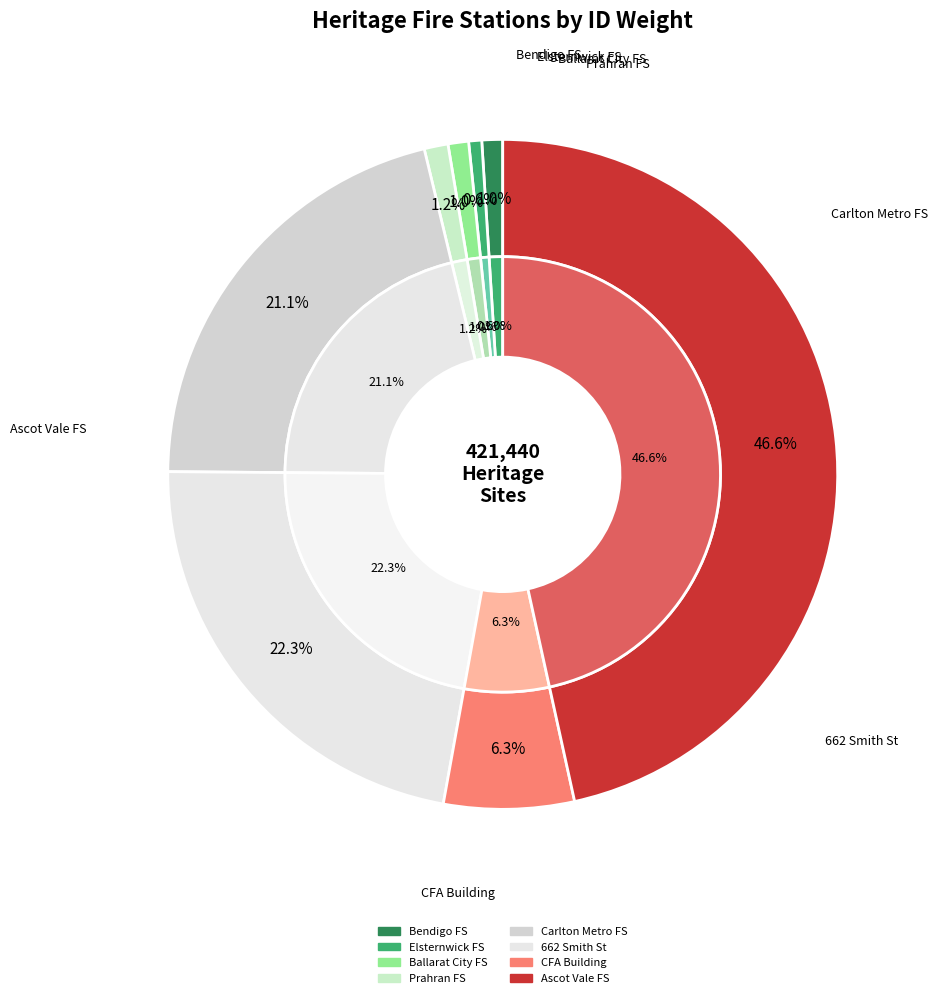

The 662 Smith Street slice represents 22% of the pie. True or false?

True